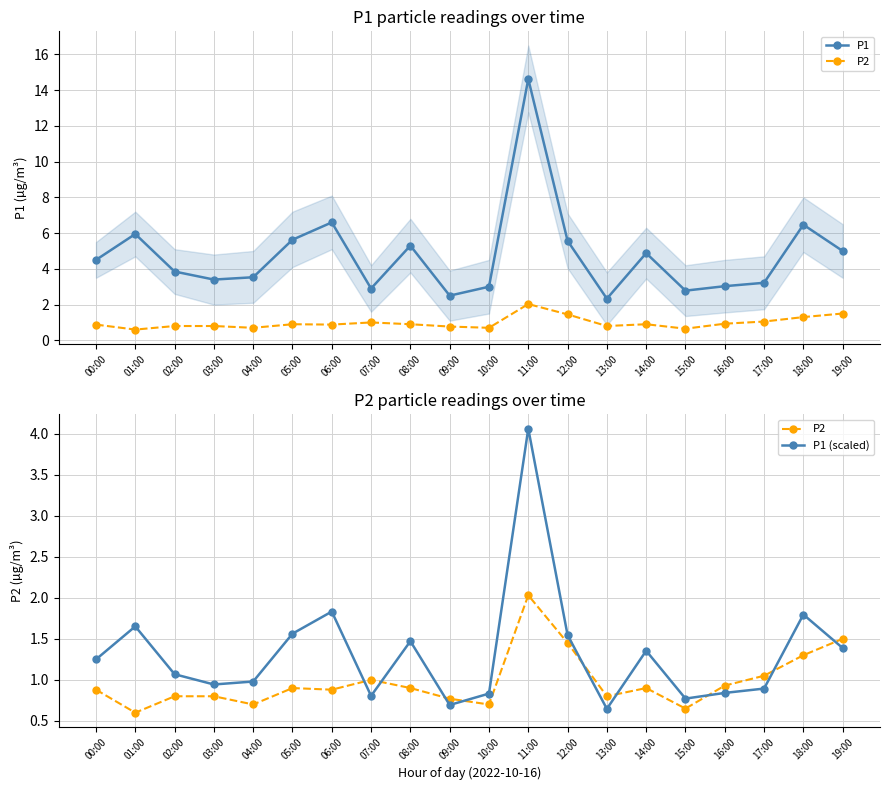

At how many categories does at least one series exceed 13?

1